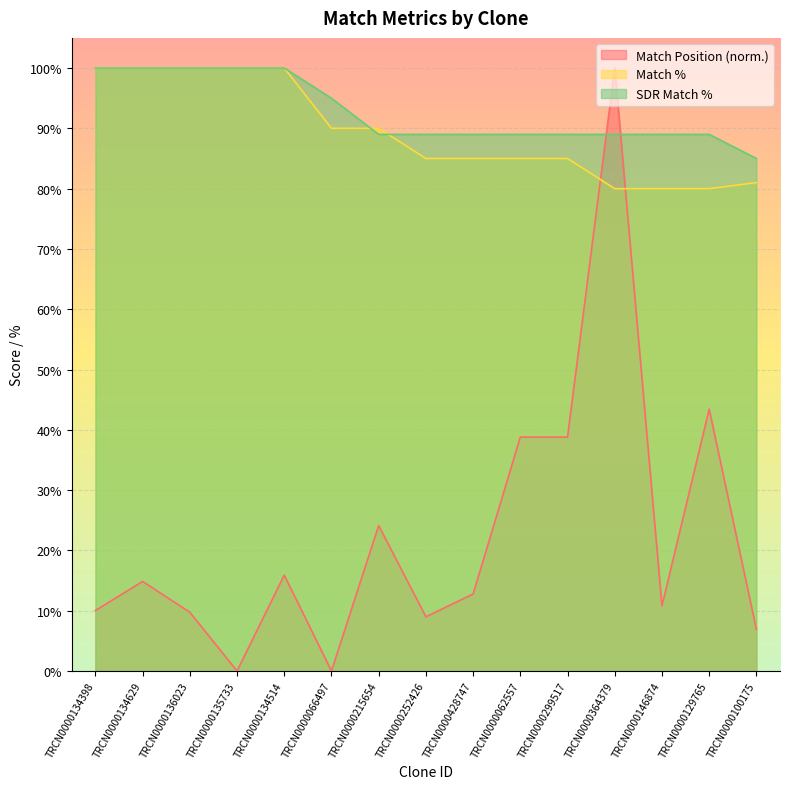

Which series changed the most between TRCN0000135733 and TRCN0000364379?

Match Position (norm.)